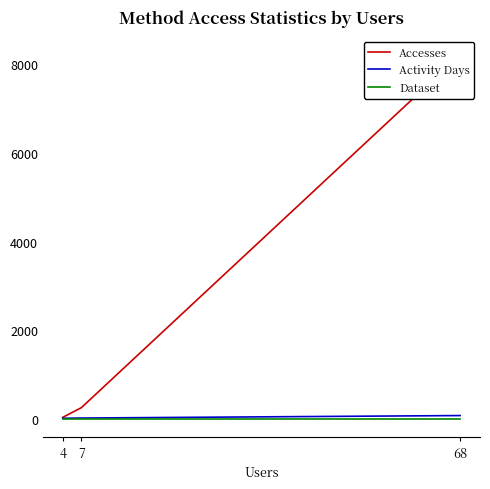

Reading left to right, extract all data points from this chart.

Accesses: 68=8217	7=249	4=30
Activity Days: 68=71	7=15	4=9
Dataset: 68=1	7=1	4=1